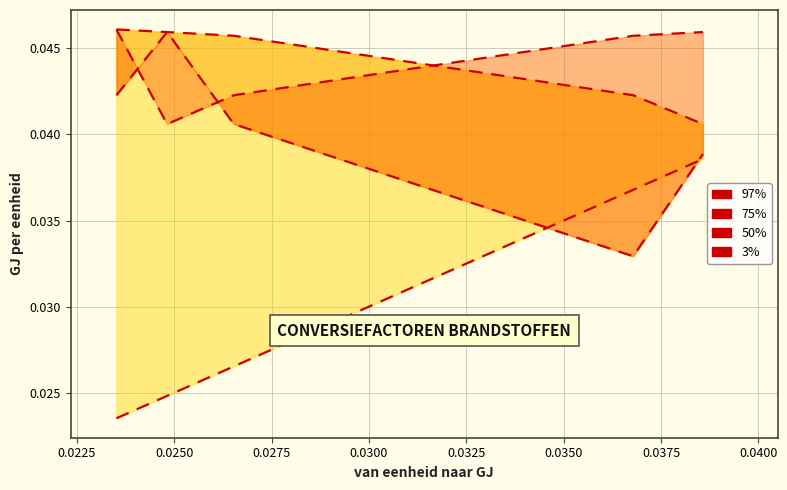

True or false: 3% and 97% intersect in this chart.

False